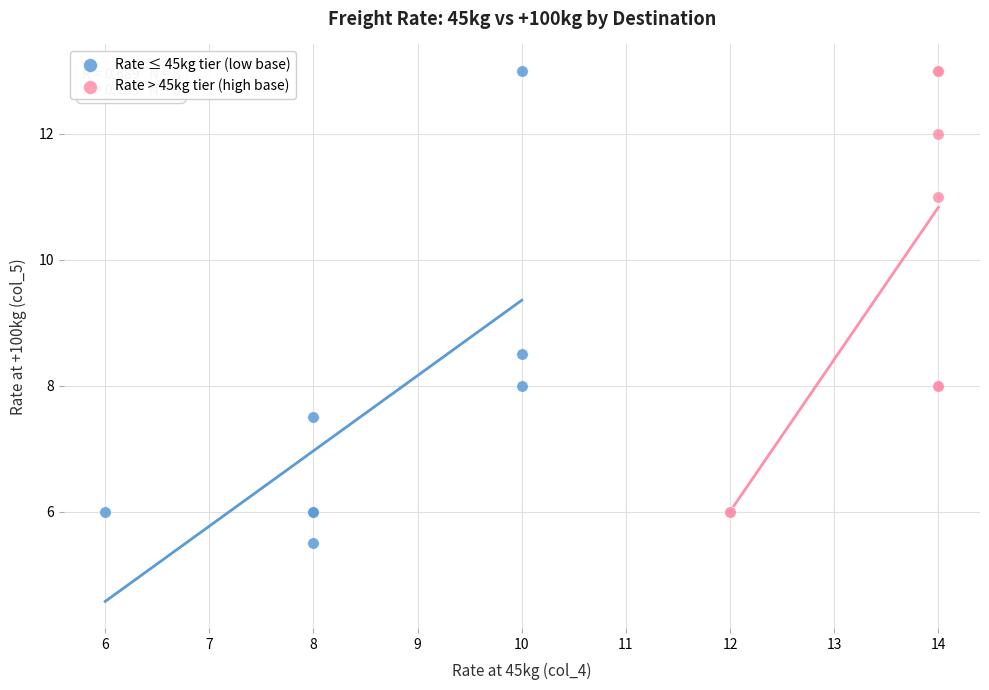

Which series contains the lowest Y value?

Rate ≤ 45kg tier (low base)